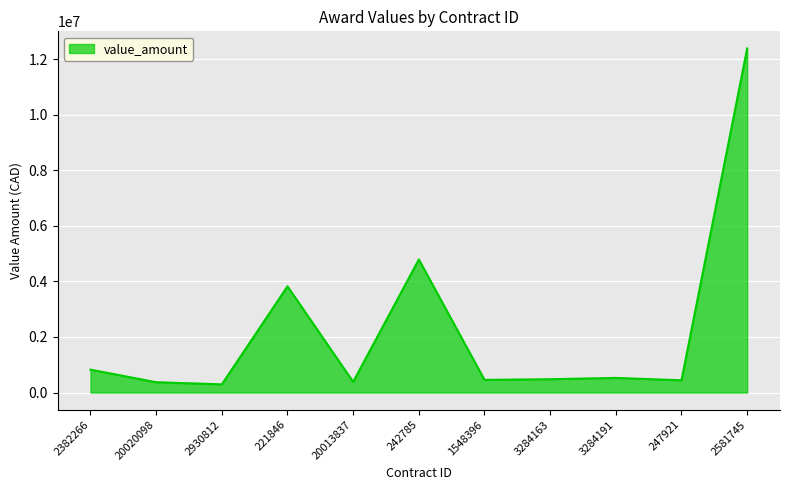

The value at 20013837 is 384248.0. True or false?

True